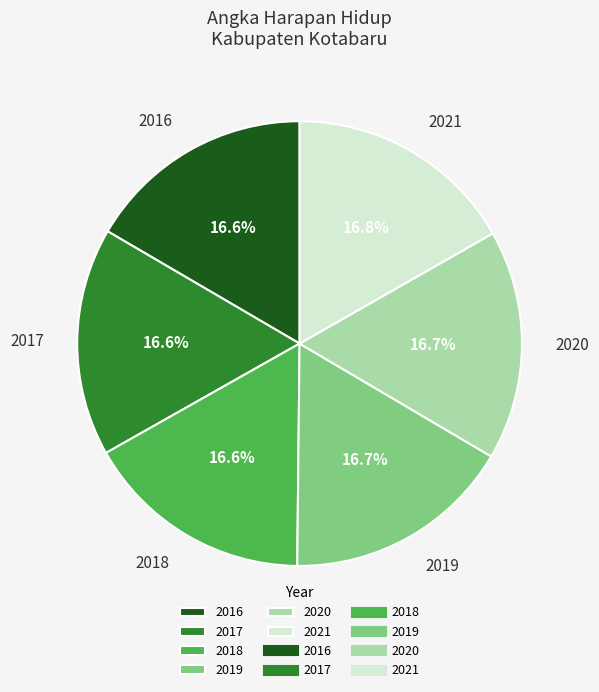

What is the ratio of the value at 2018 to the value at 2016?

1.0